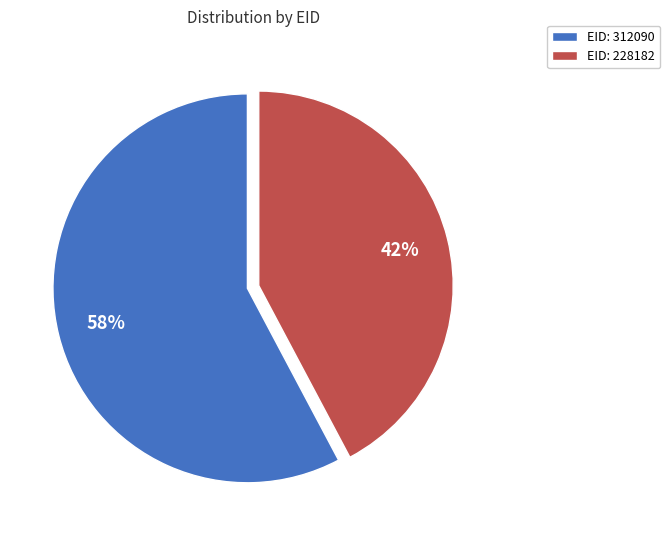

To the nearest percent, what portion does EID: 312090 represent?

58%